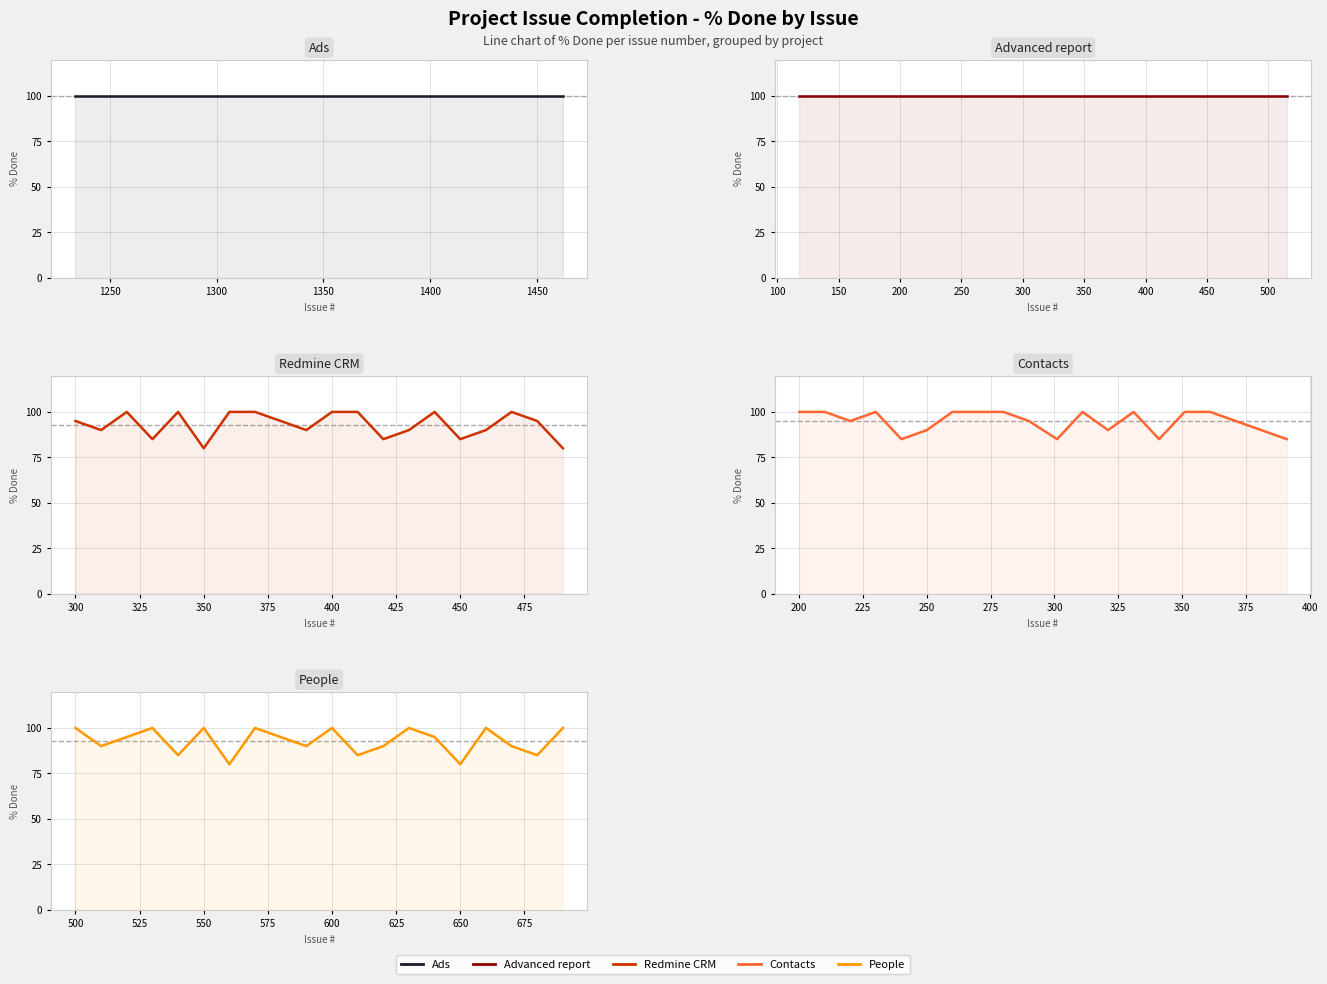

How many values in the Redmine CRM series exceed 95?

8